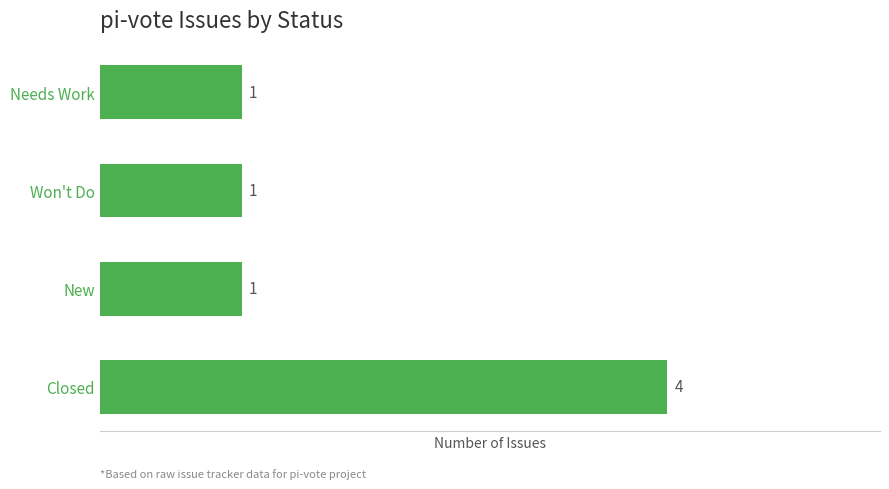

Approximately how many times larger is the value at Needs Work compared to New?

1.0